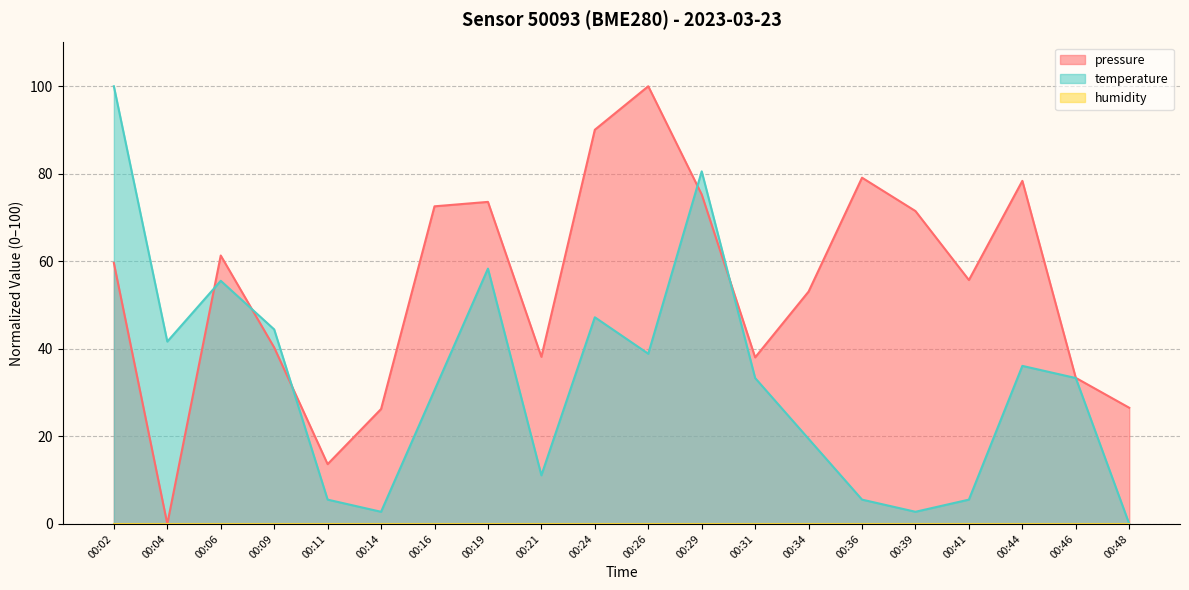

At which label does pressure first exceed 59?

00:02